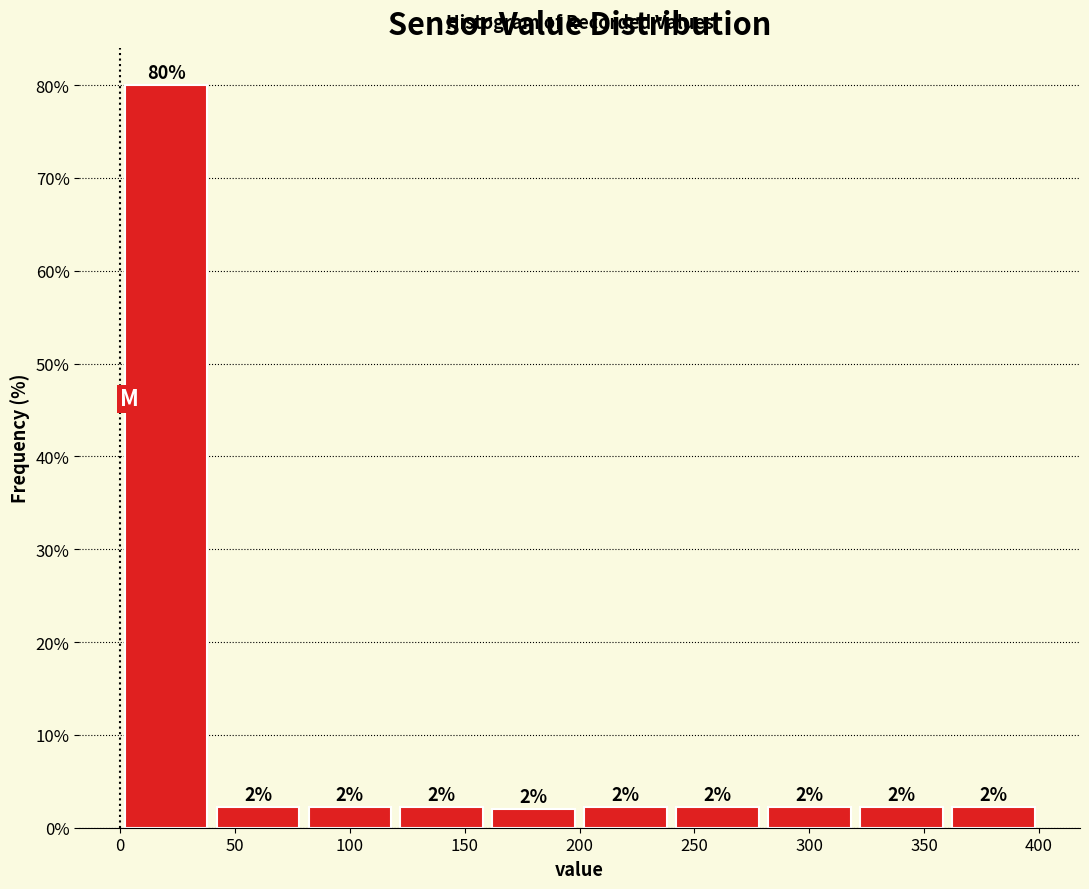

Over which range of the x-axis is the bar tallest?

0 to 40